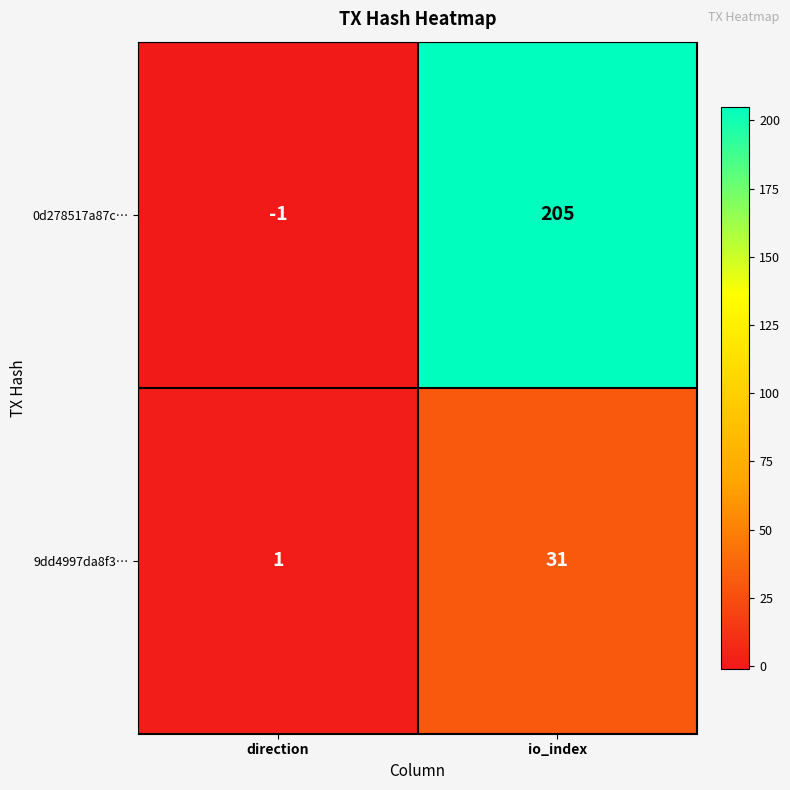

At which label is 0d278517a87c… closest to 102?

direction